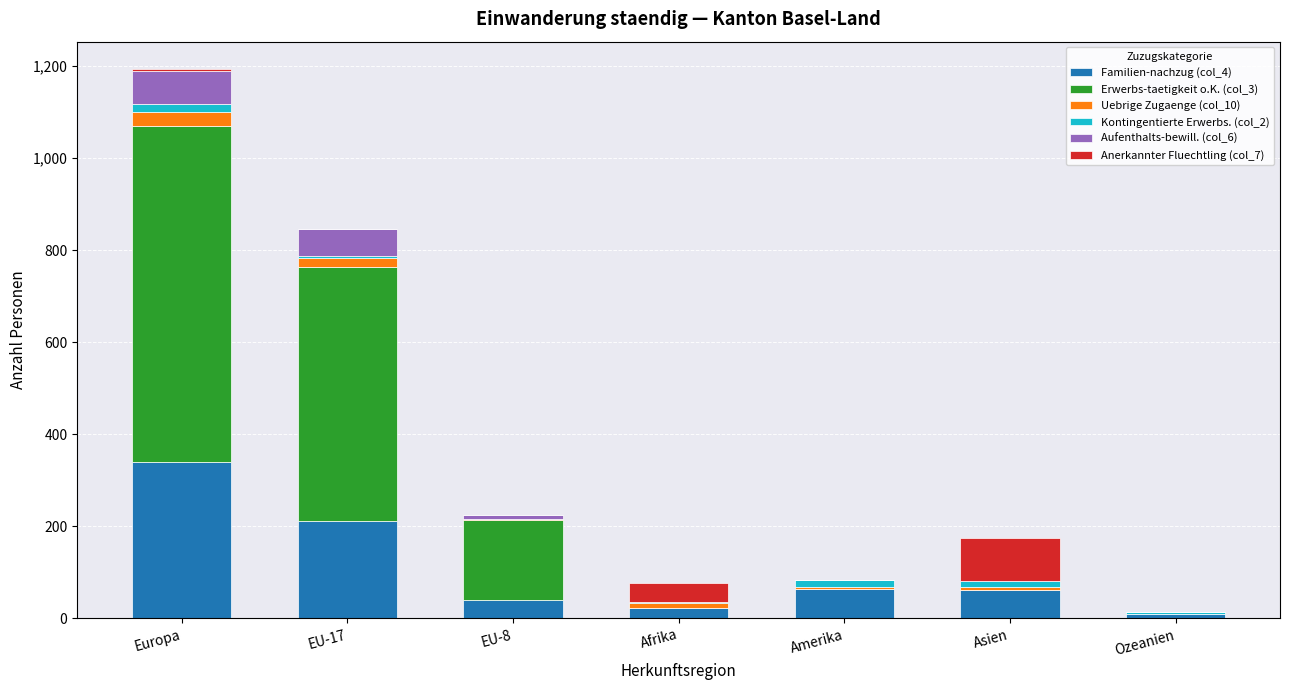

The Familien-nachzug (col_4) series shows 63 at Amerika. True or false?

True